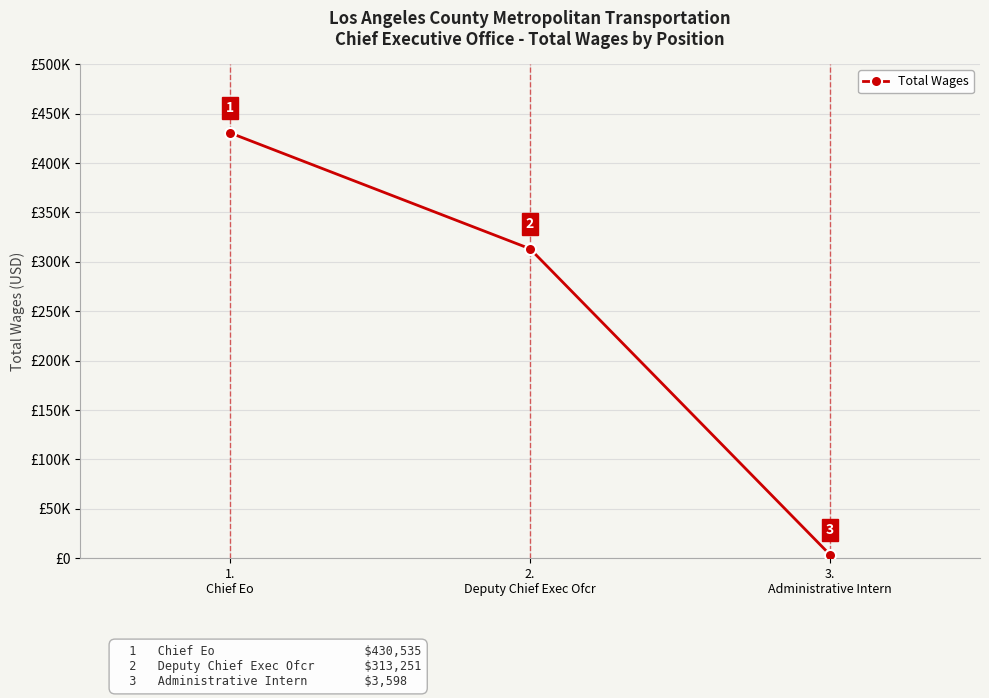

How many data points does each series have?

3